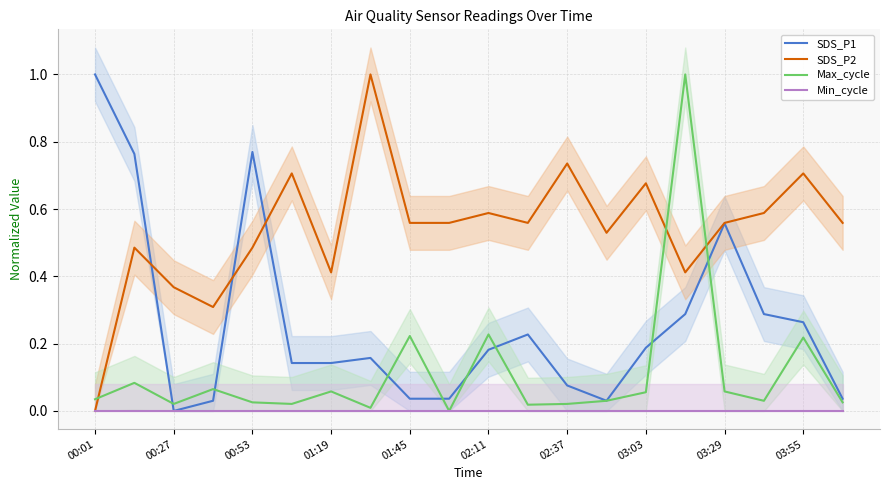

How many interior local valleys does the SDS_P1 series have?

2